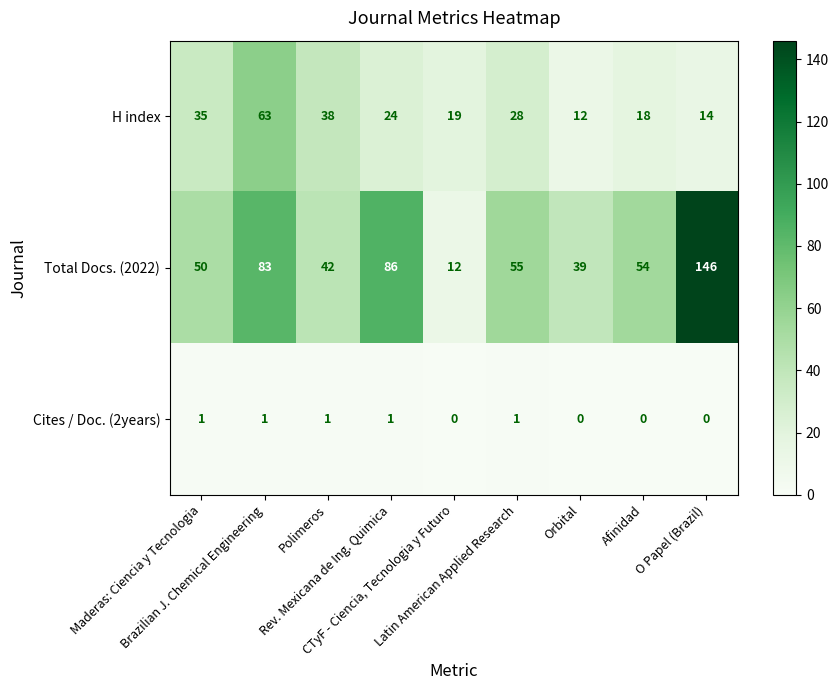

Which series changed the most between Brazilian J. Chemical Engineering and CTyF - Ciencia, Tecnologia y Futuro?

Total Docs. (2022)